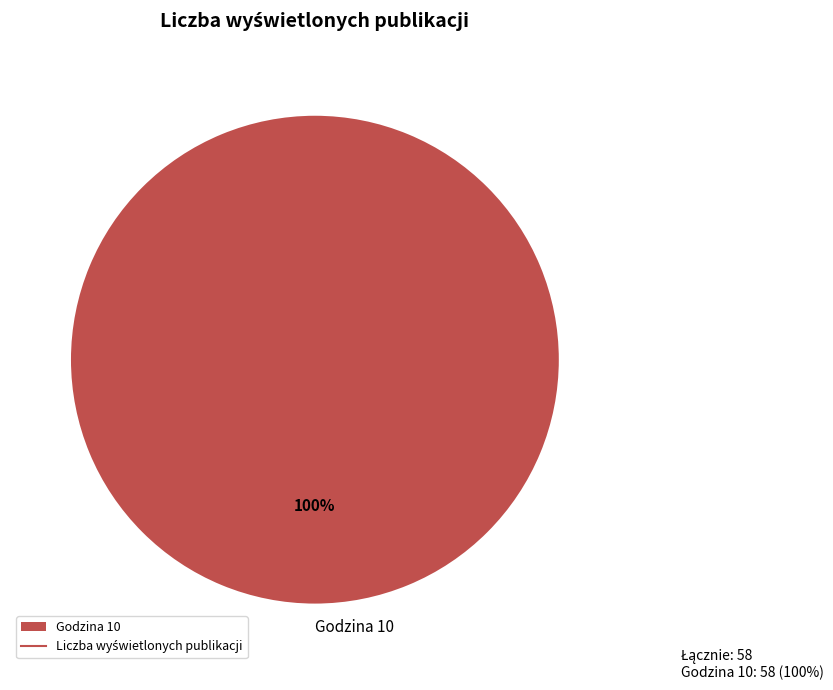

Rank the categories by value from lowest to highest.

Godzina 10